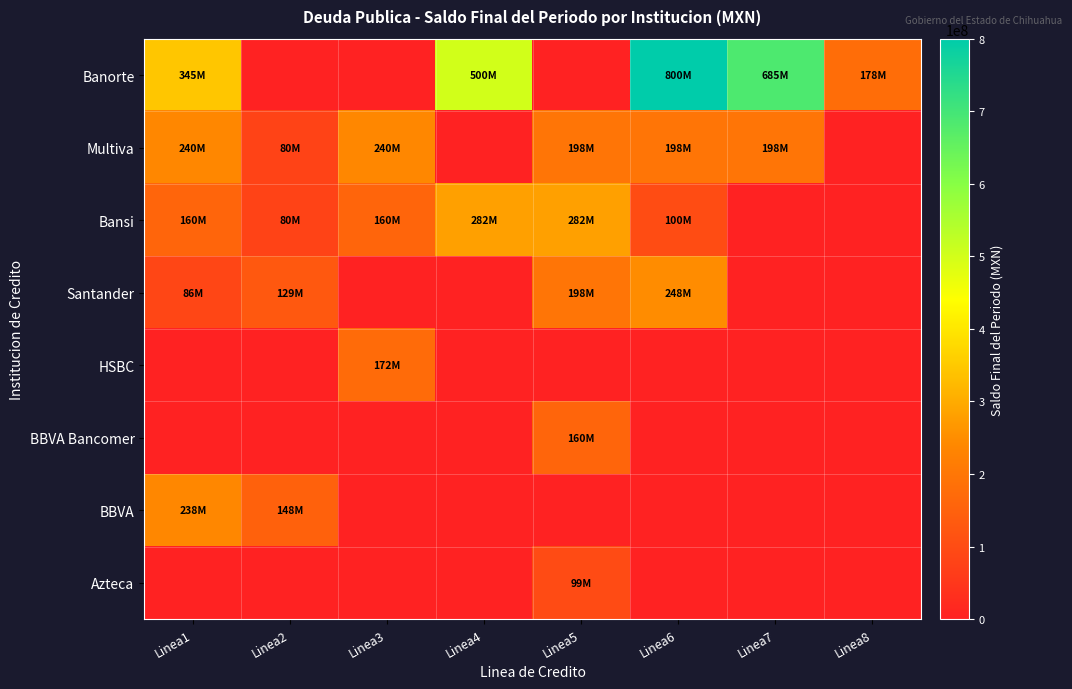

Which series changed the most between Linea2 and Linea7?

Banorte